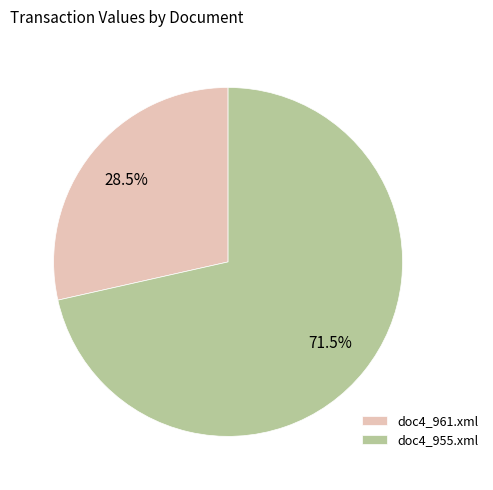

The doc4_961.xml slice represents 43% of the pie. True or false?

False